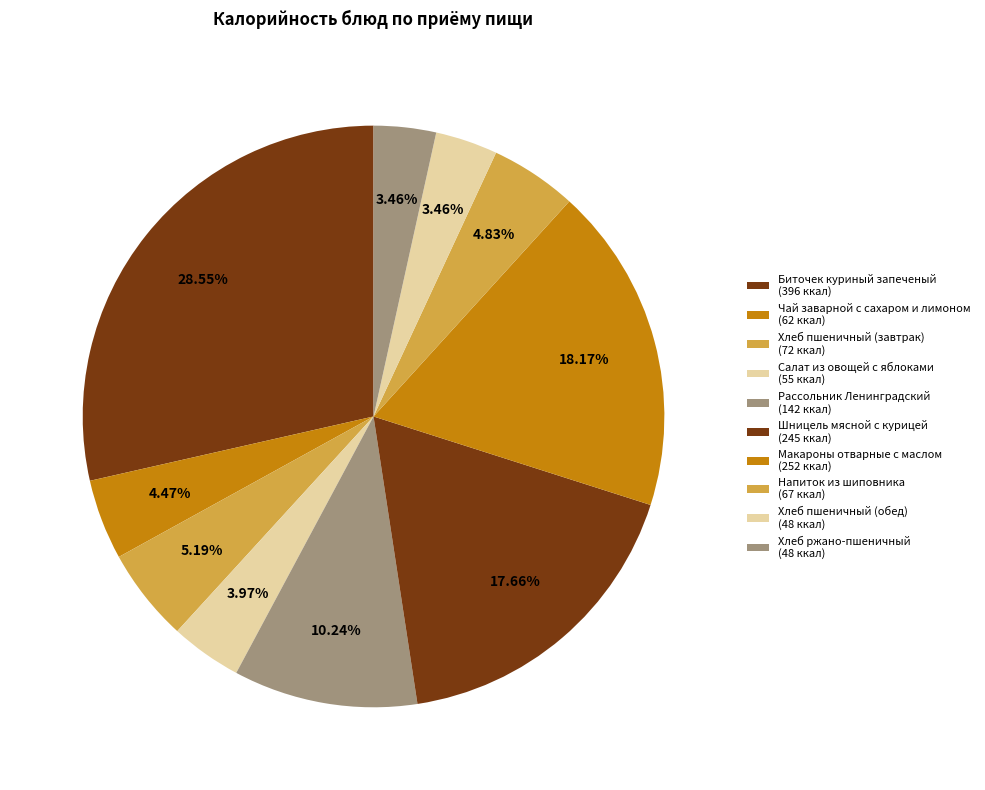

Is the sum of Макароны отварные с маслом and Хлеб ржано-пшеничный greater than half?

No